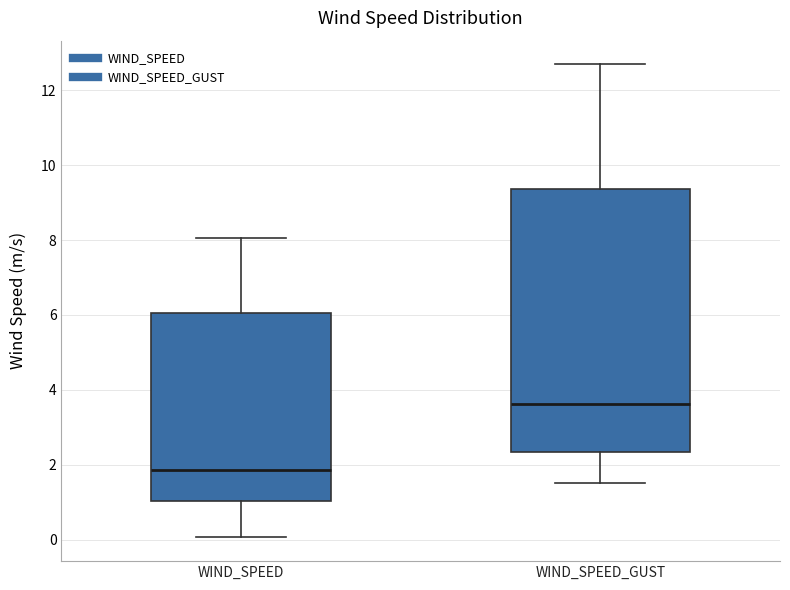

Which box has the highest median line?

WIND_SPEED_GUST